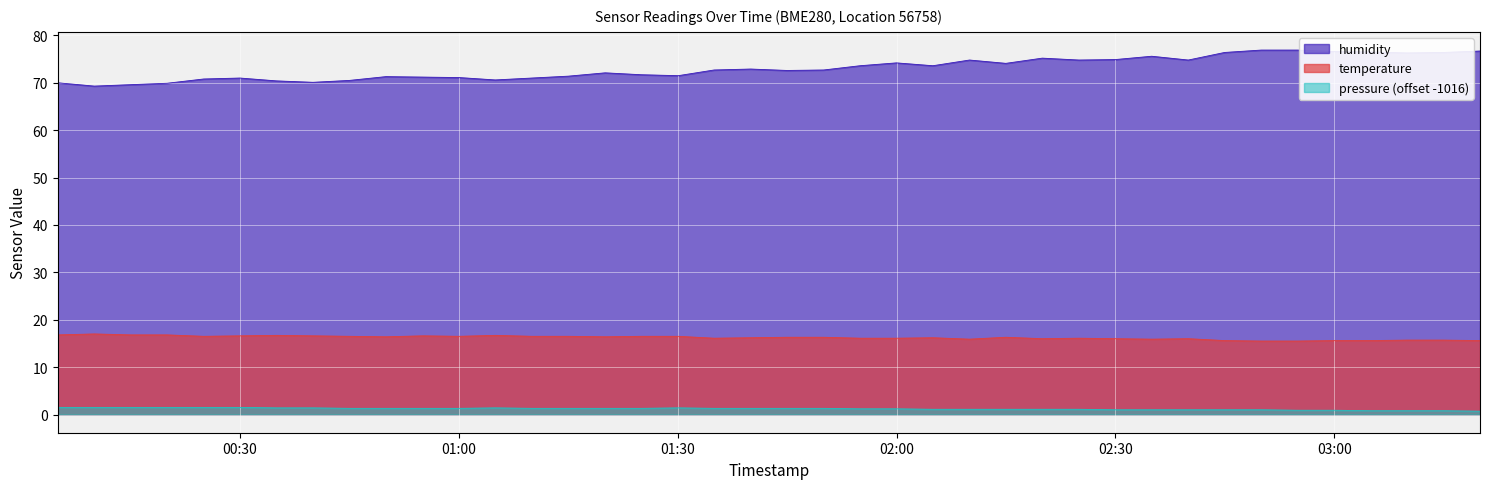

Read the humidity value at 2022-08-21T00:10:00.

69.3